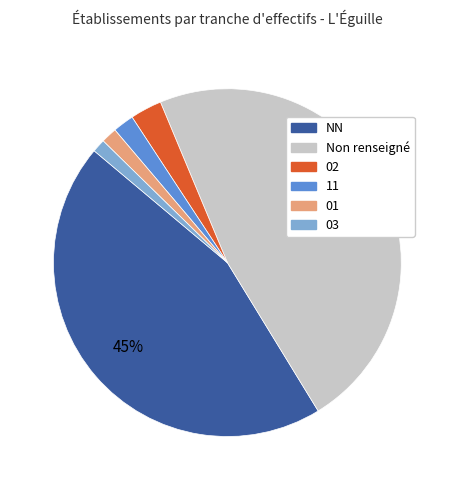

To the nearest percent, what is the average slice percentage?

17%